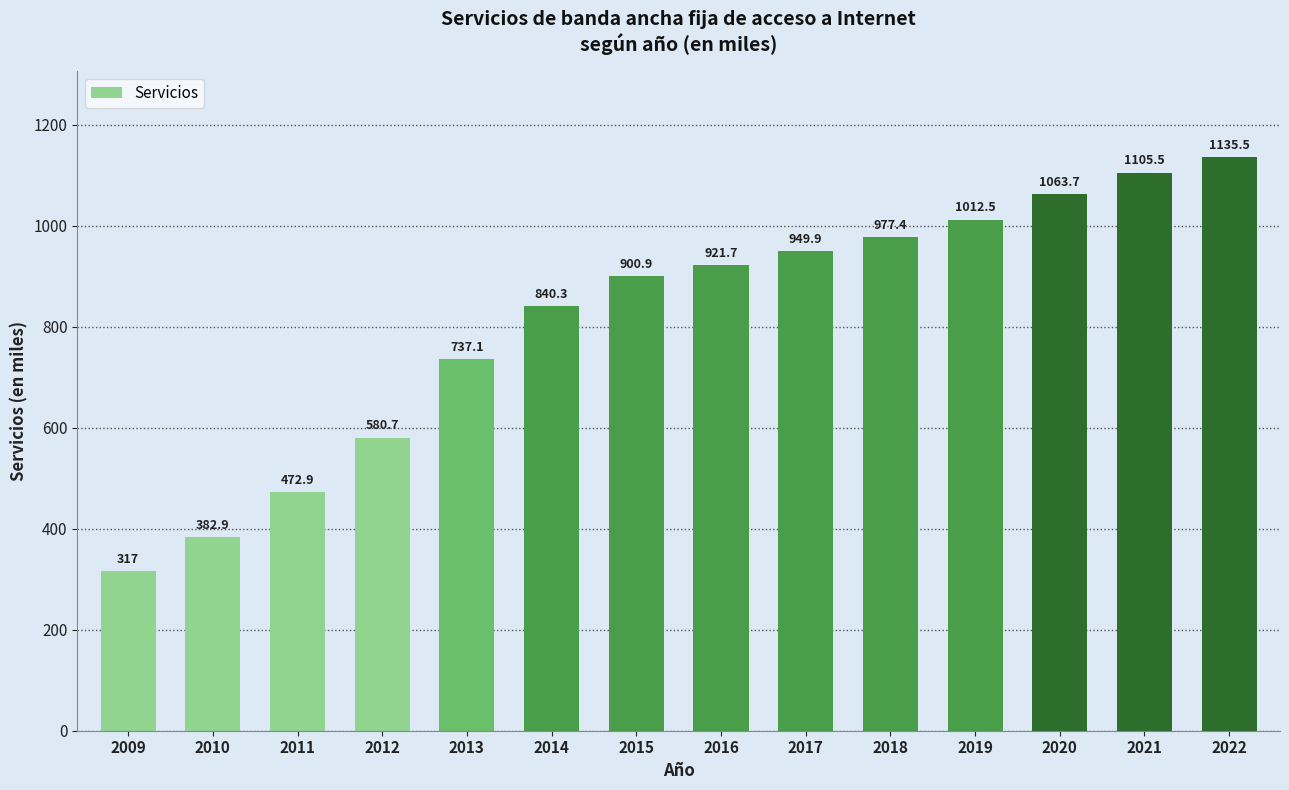

How many bars are there in total?

14